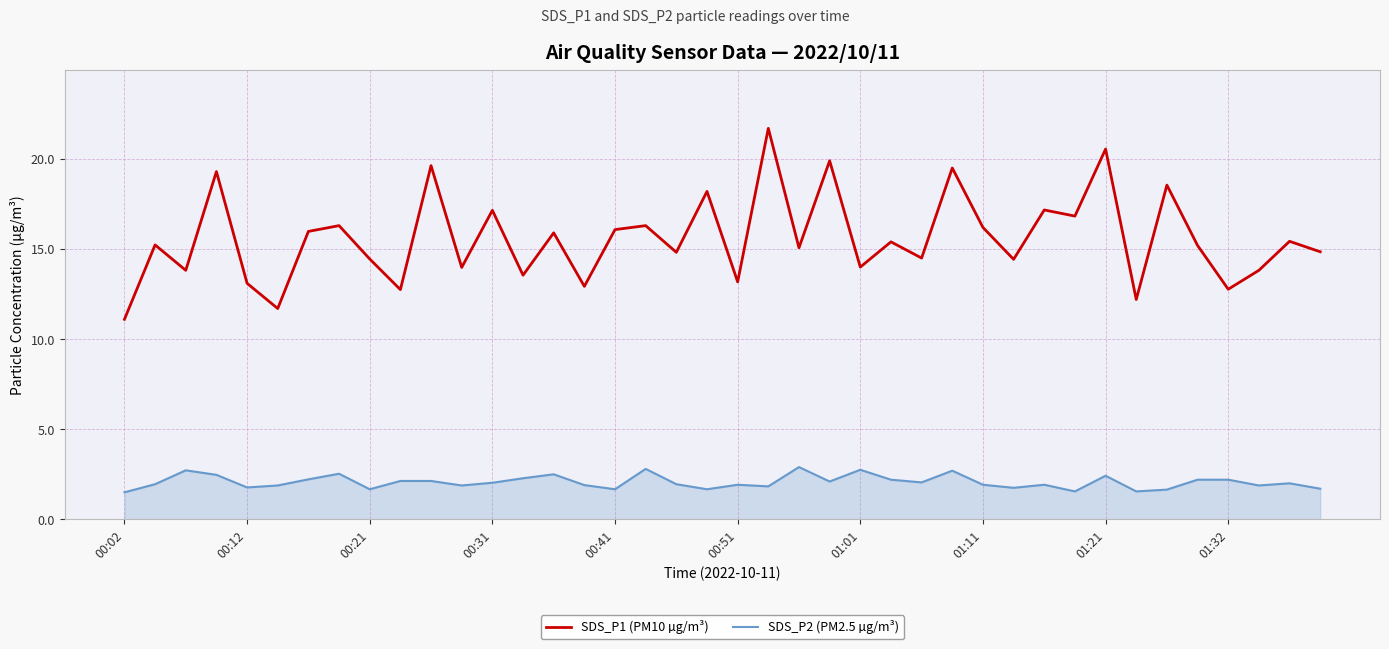

List the series in order of their overall mean, highest first.

SDS_P1 (PM10 µg/m³), SDS_P2 (PM2.5 µg/m³)